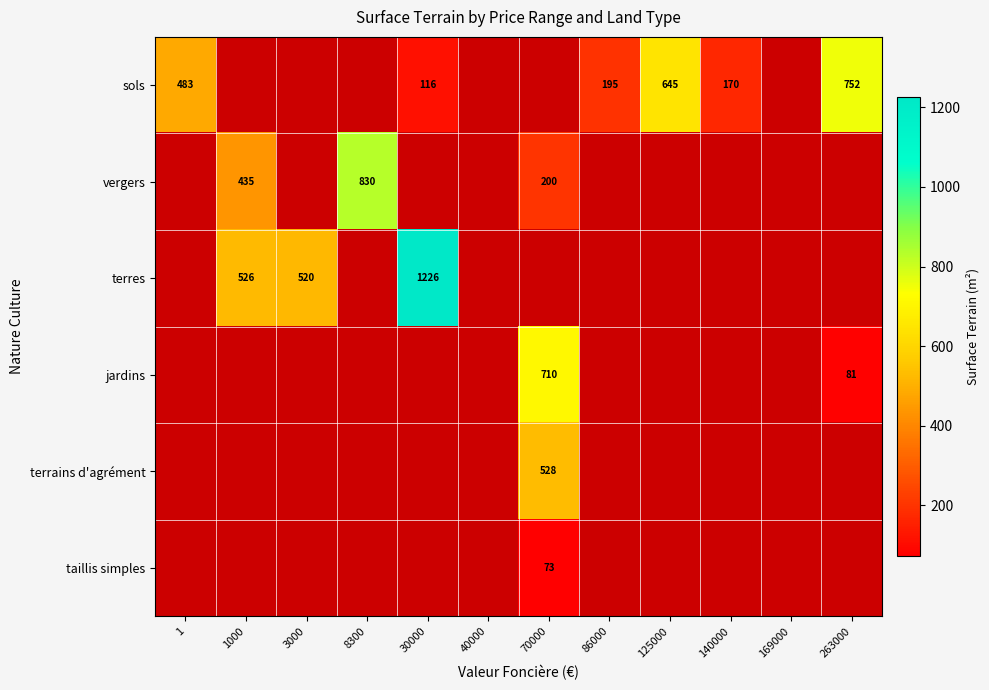

The sols series shows 811 at 1. True or false?

False